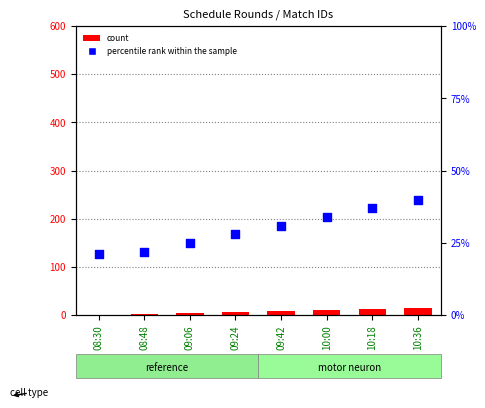

Which series contains the lowest Y value?

count